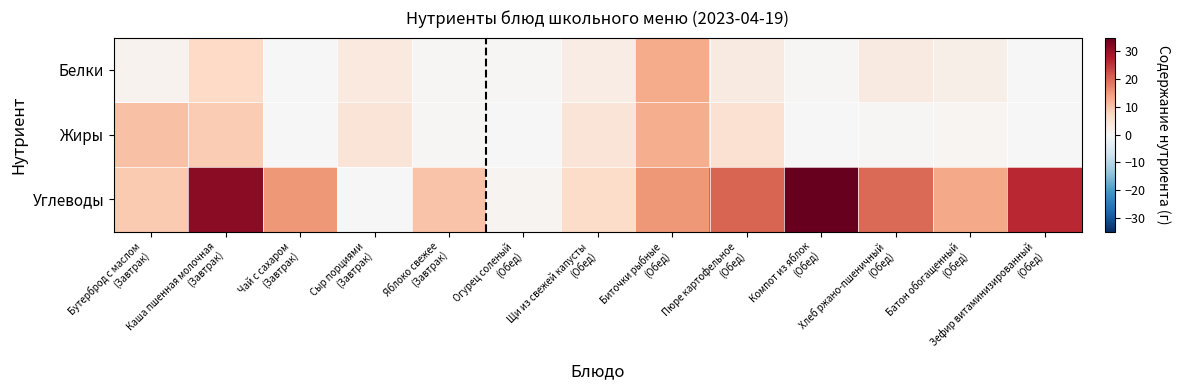

How many categories are shown in the chart?

13